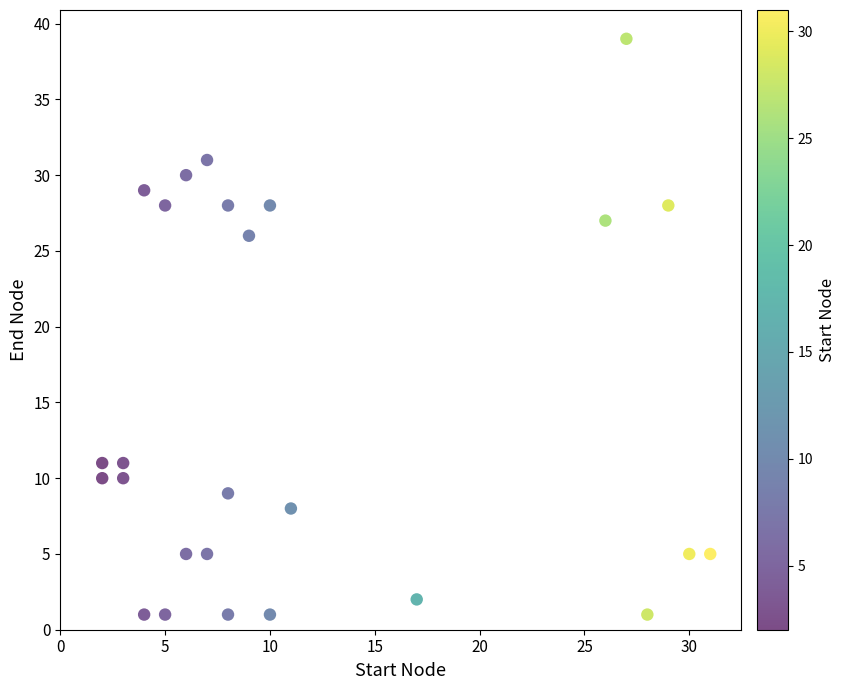

What Y value in the scatter plot is closest to 20?

26